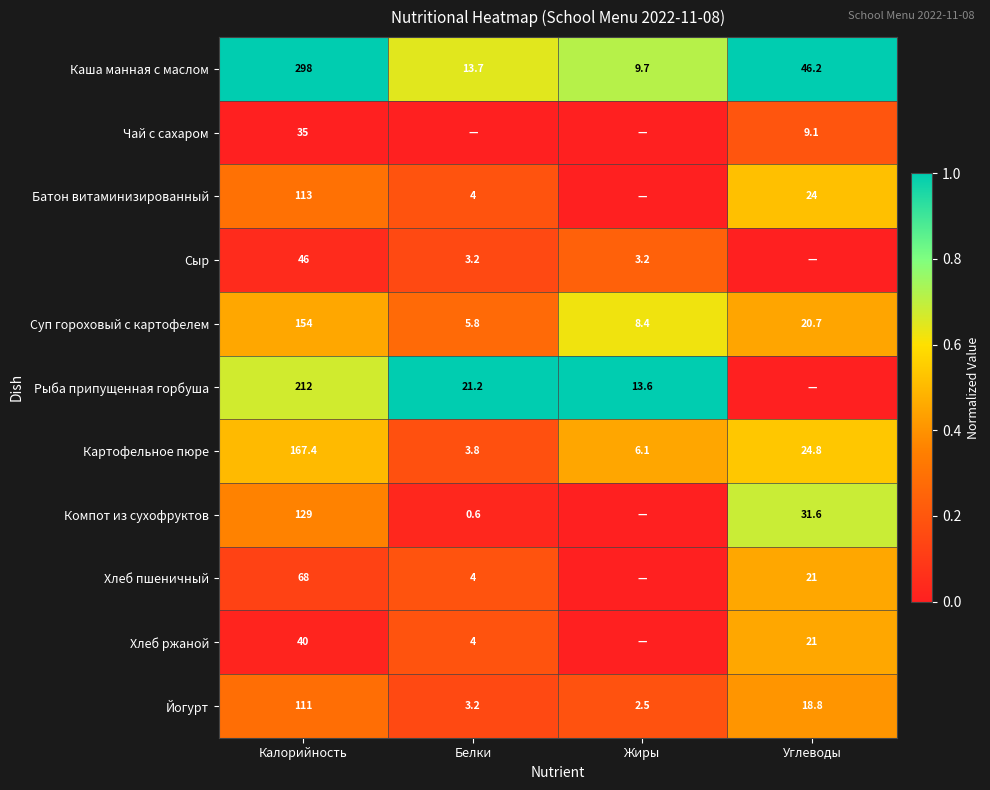

What is the average value of the Каша манная с маслом series?

91.9